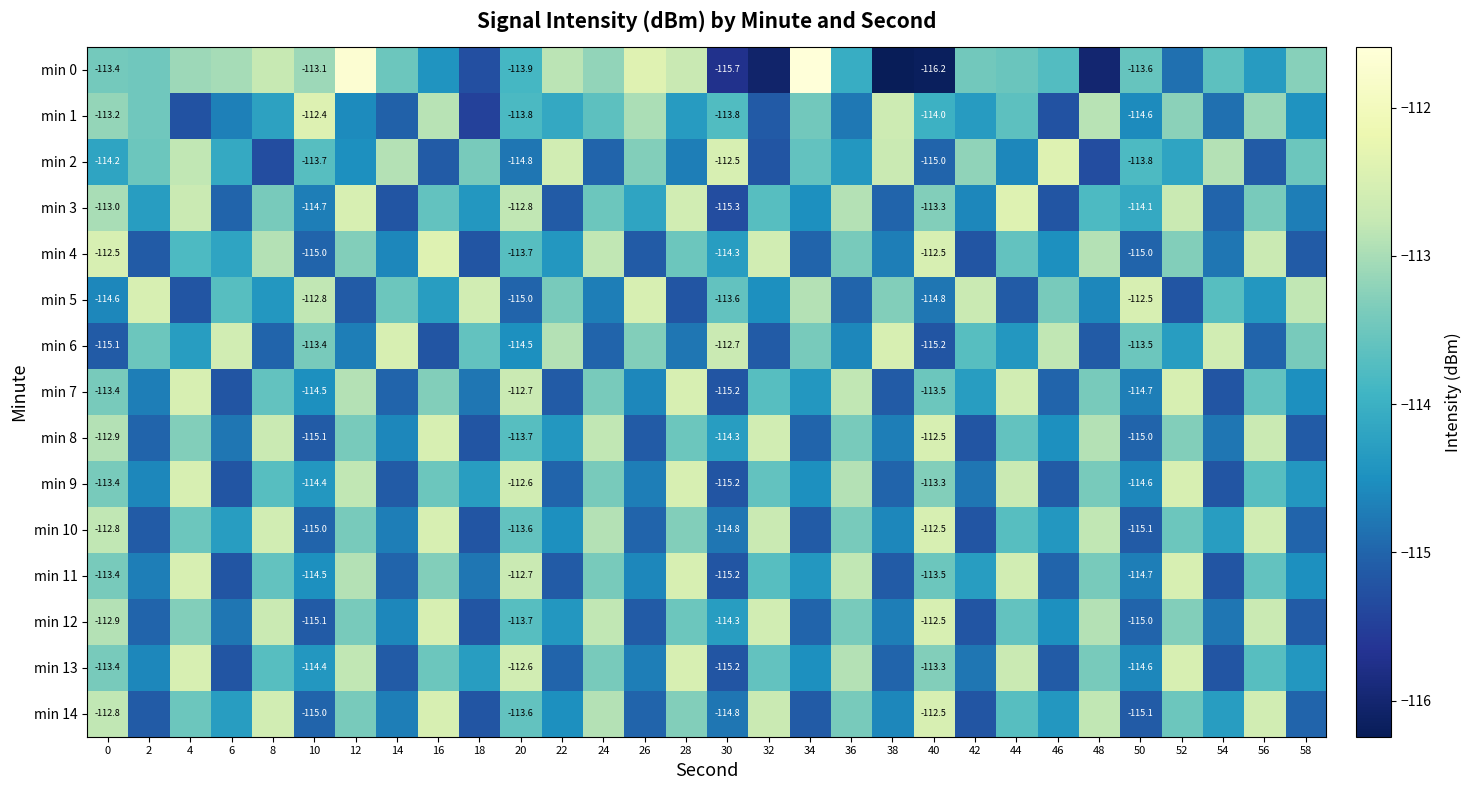

At which category is the sum across all series the highest?

4